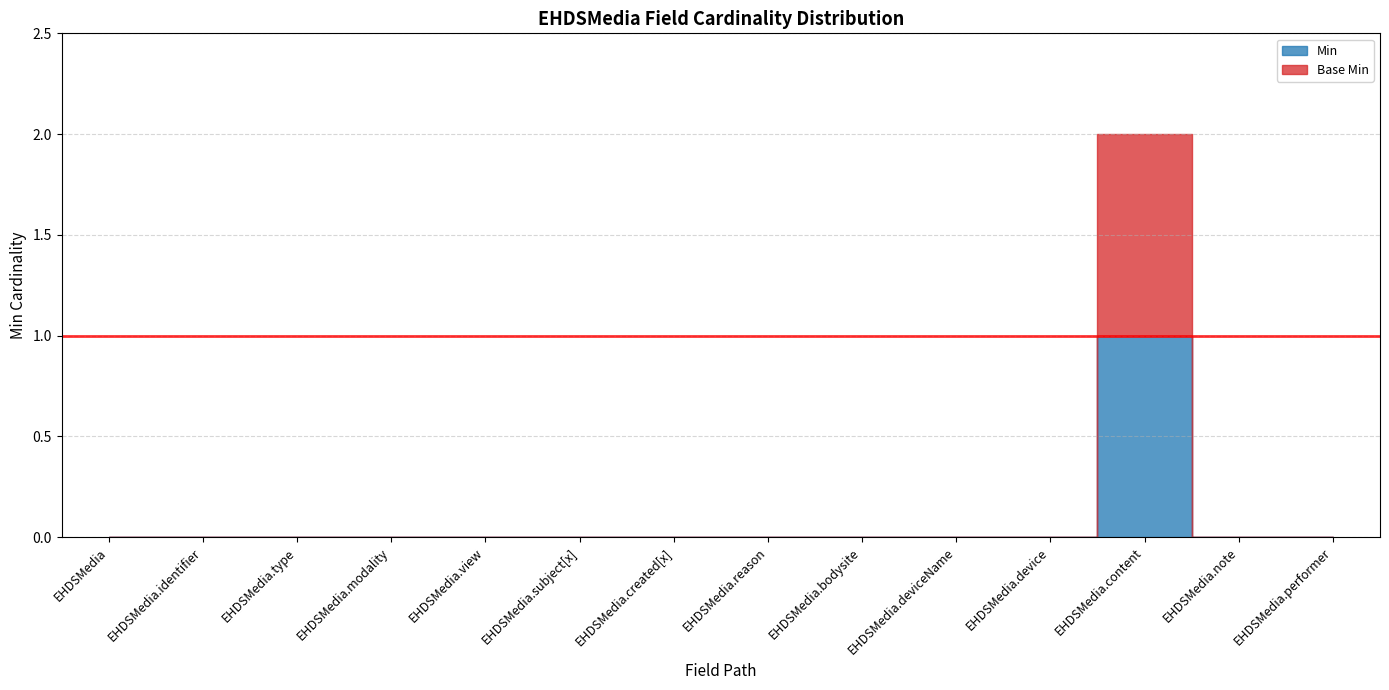

What is the sum of all Min values?

1